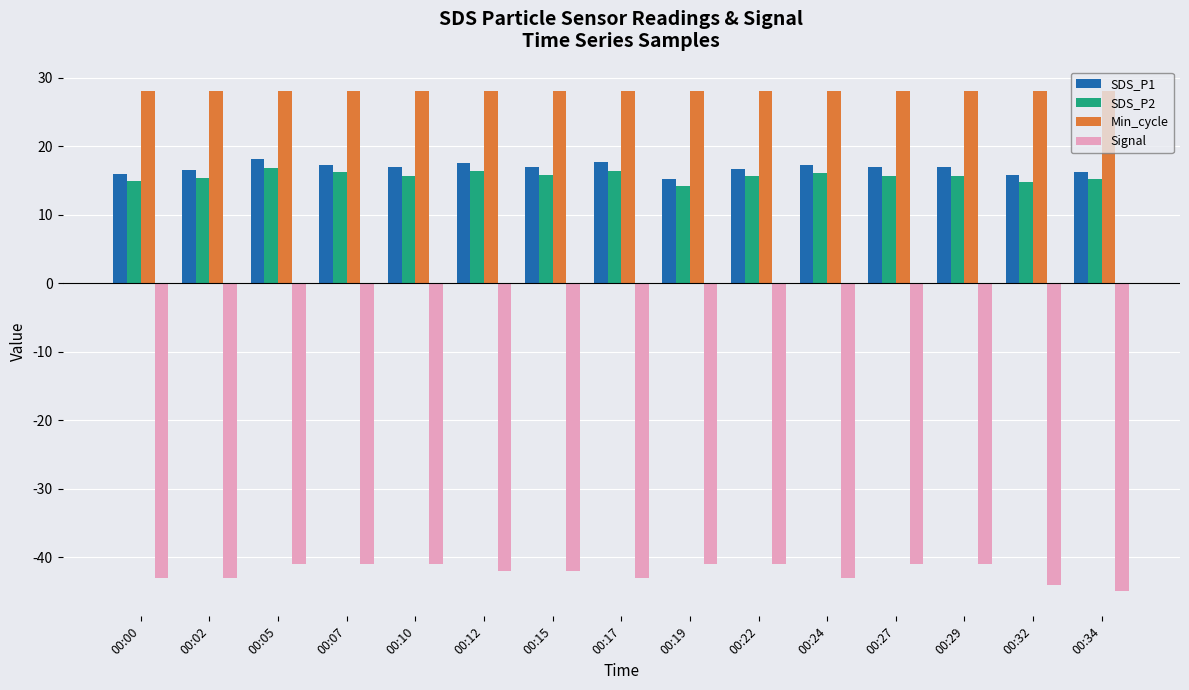

What is the average value of the SDS_P2 series?

15.7